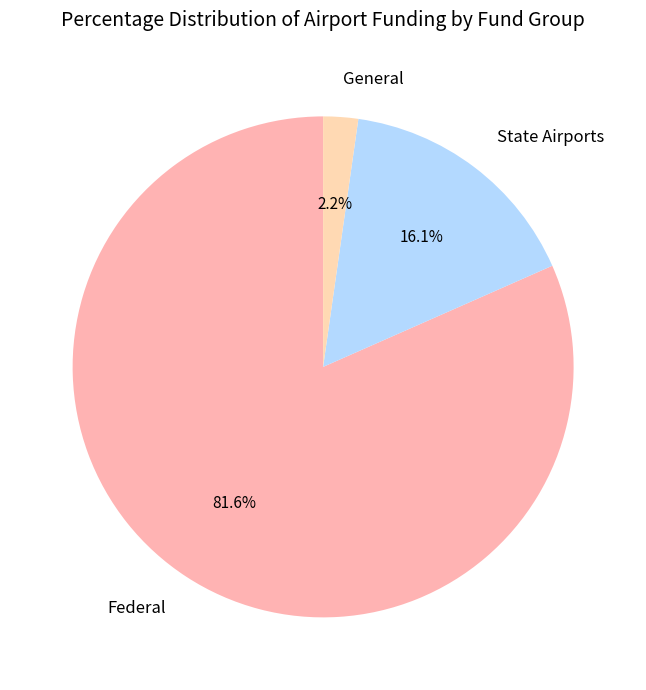

How many slices are in this pie chart?

3